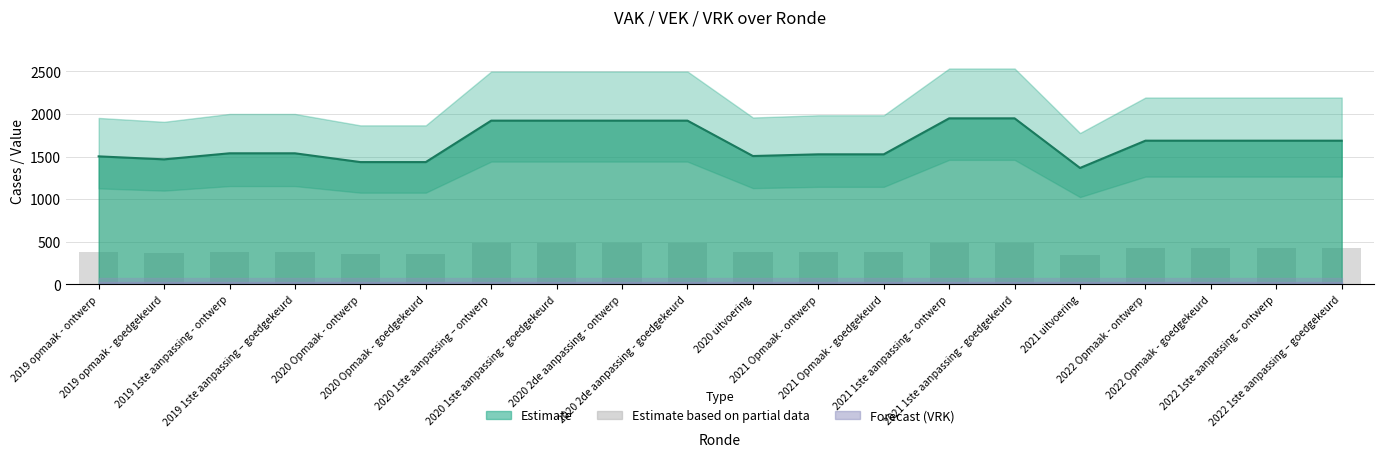

Which category has the highest value across all series?

2021 1ste aanpassing – ontwerp